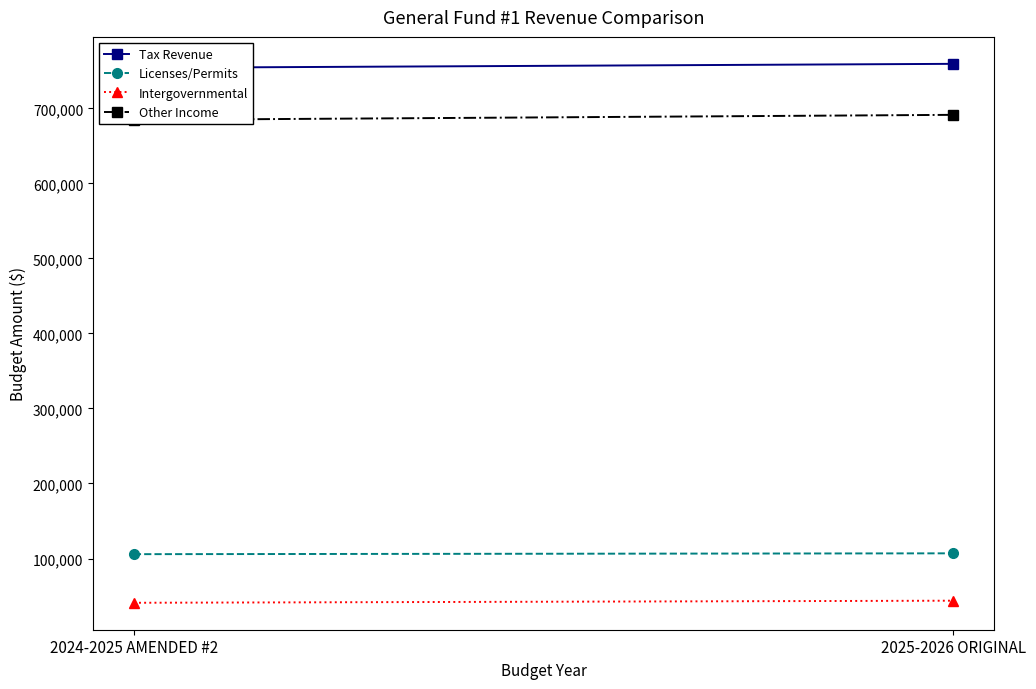

What is the value of the Tax Revenue point at the 1st from the left?

754126